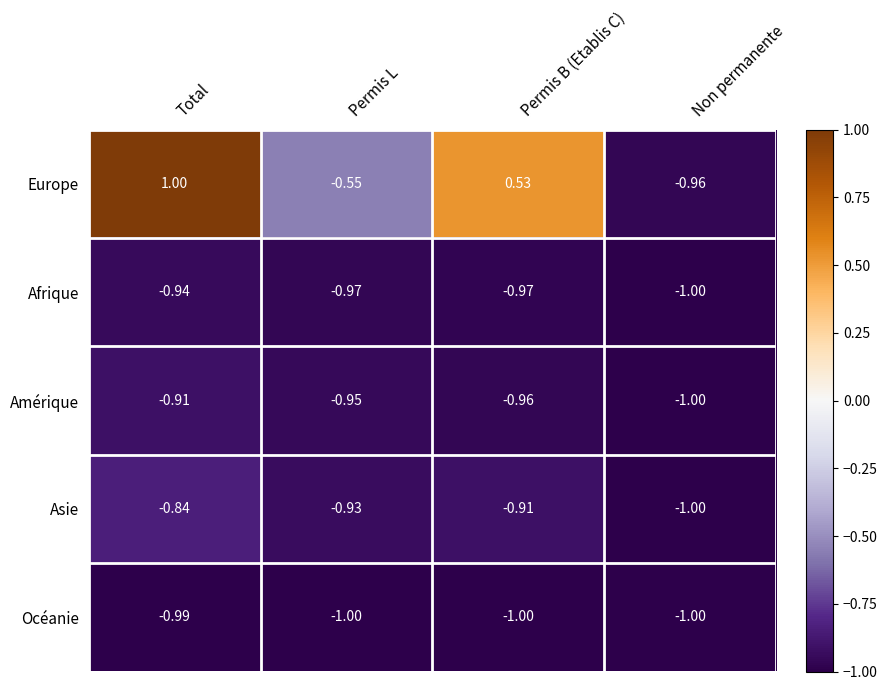

Which label corresponds to the largest value in the chart?

Total